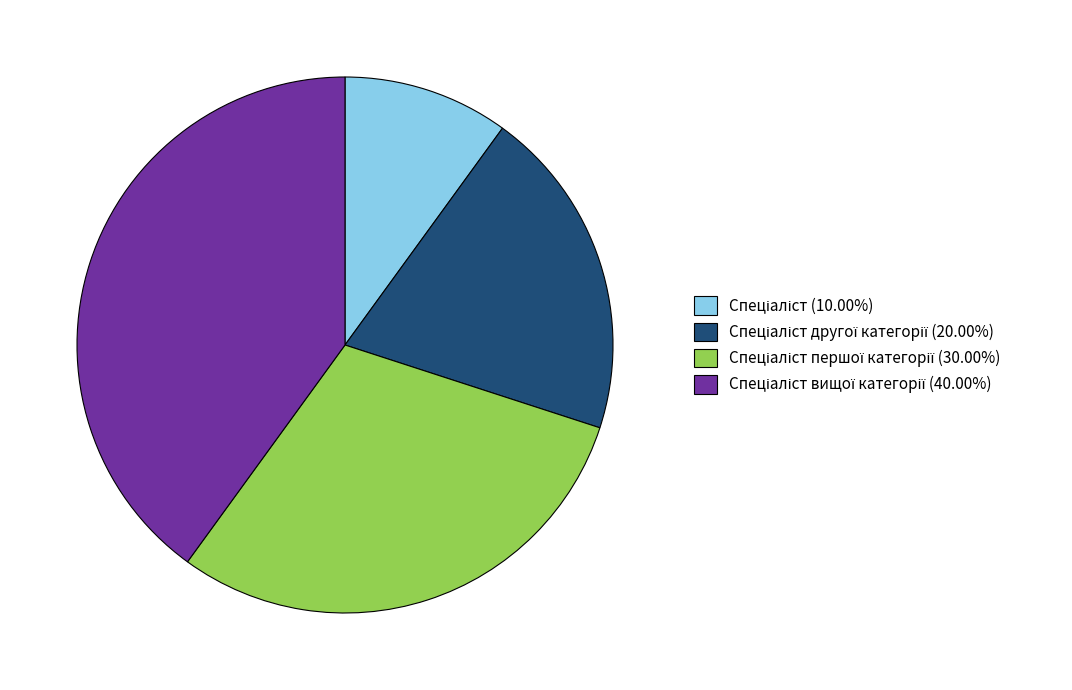

Is there a majority slice in this chart?

No